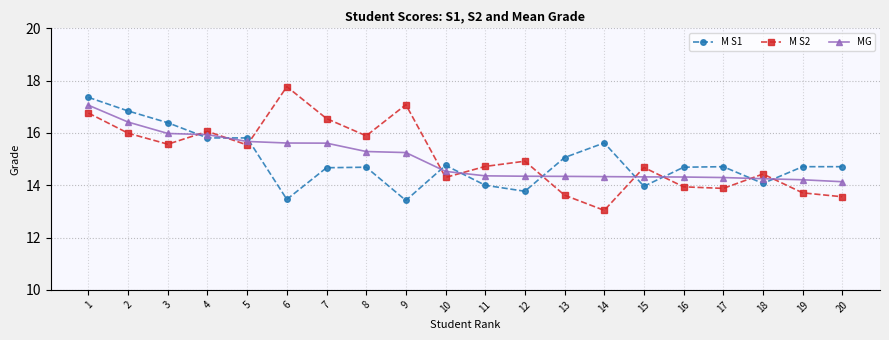

Where does the M S2 series first go above 14?

1